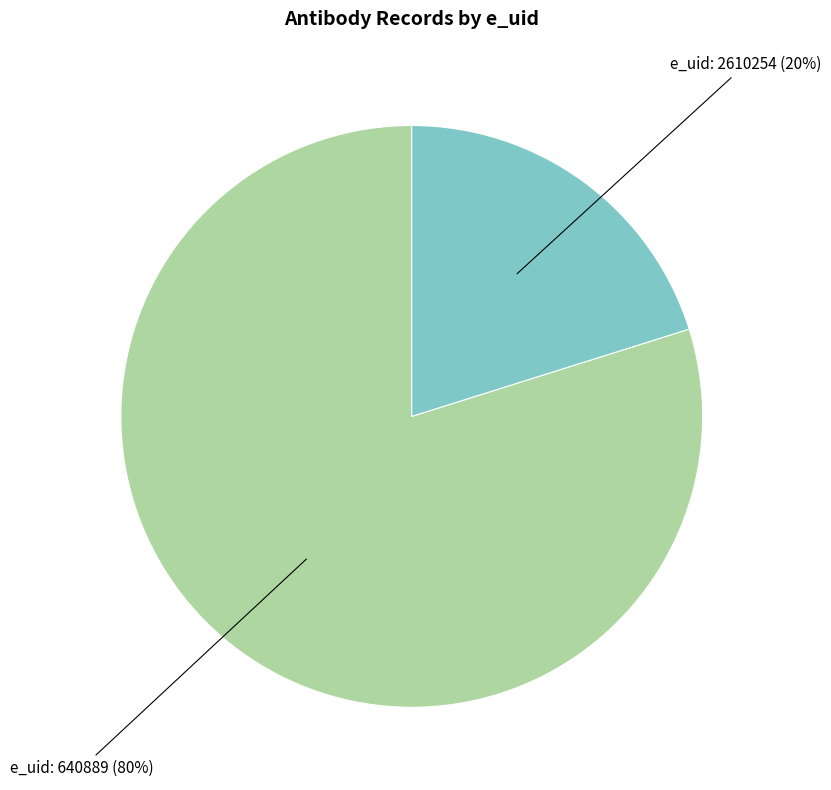

To the nearest percent, what is the difference between the largest and smallest slice percentages?

60%